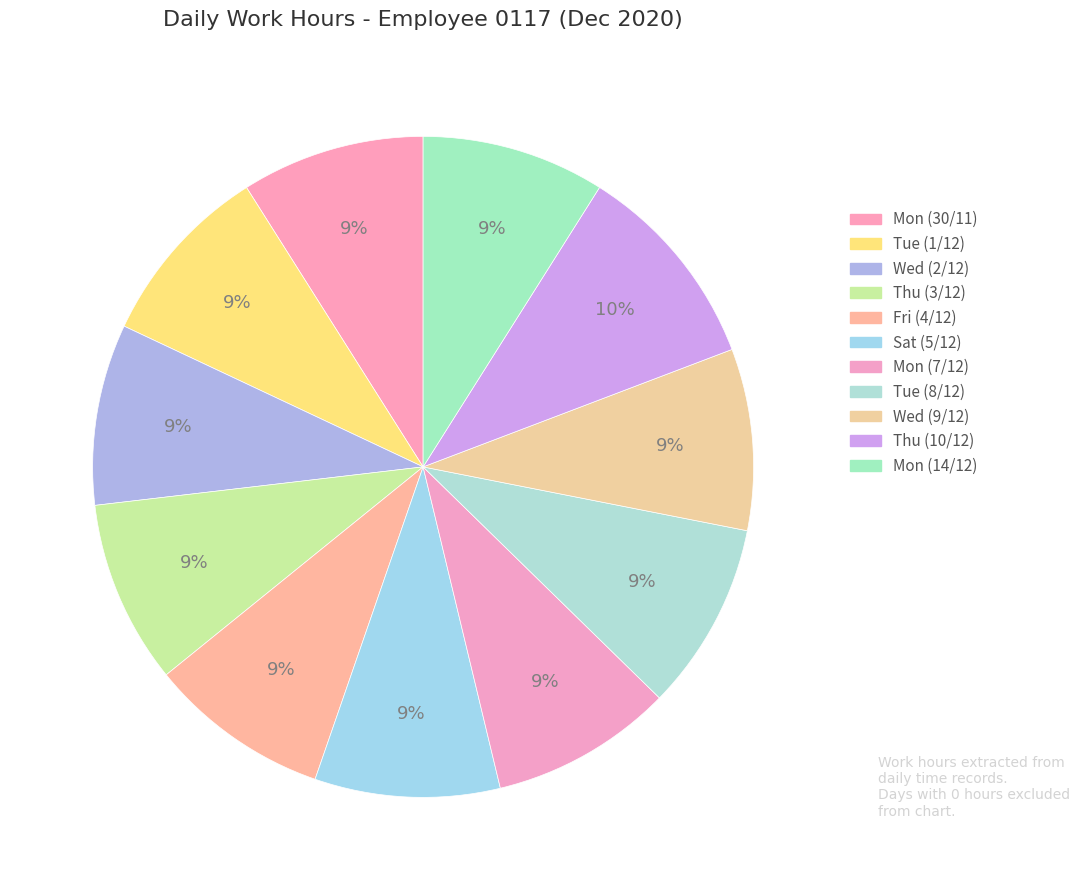

How many segments does this pie chart have?

11